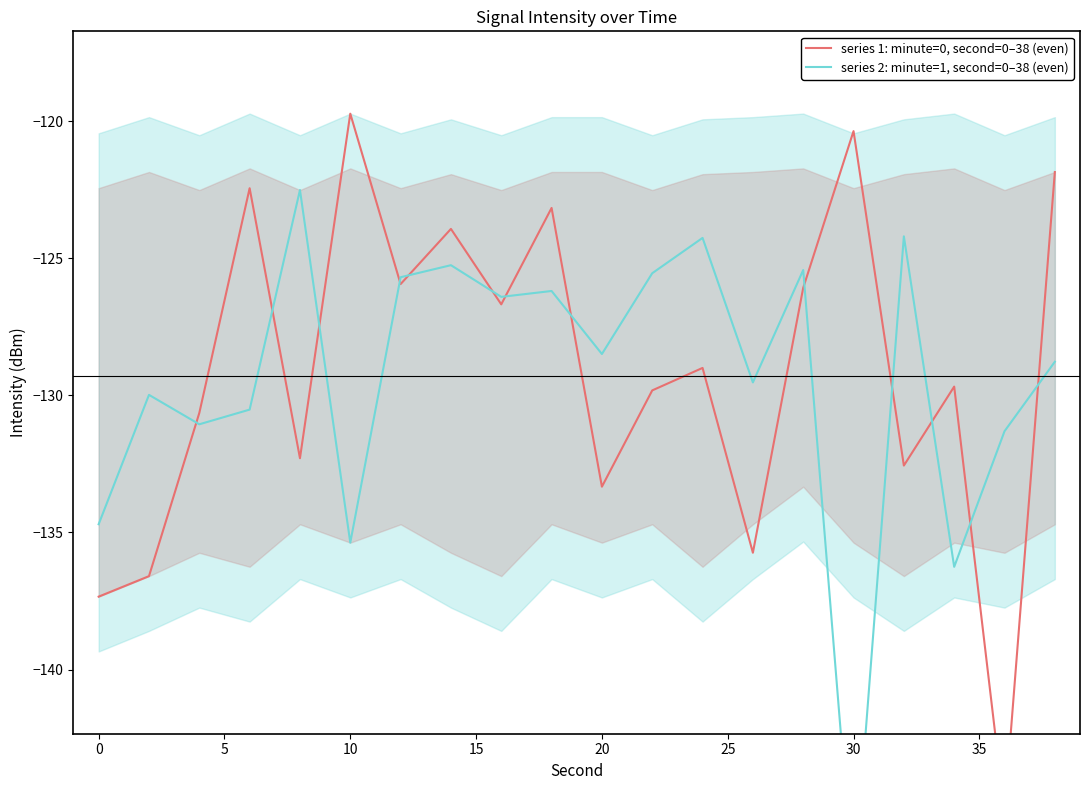

Which has a higher value, 10 or 5?

10